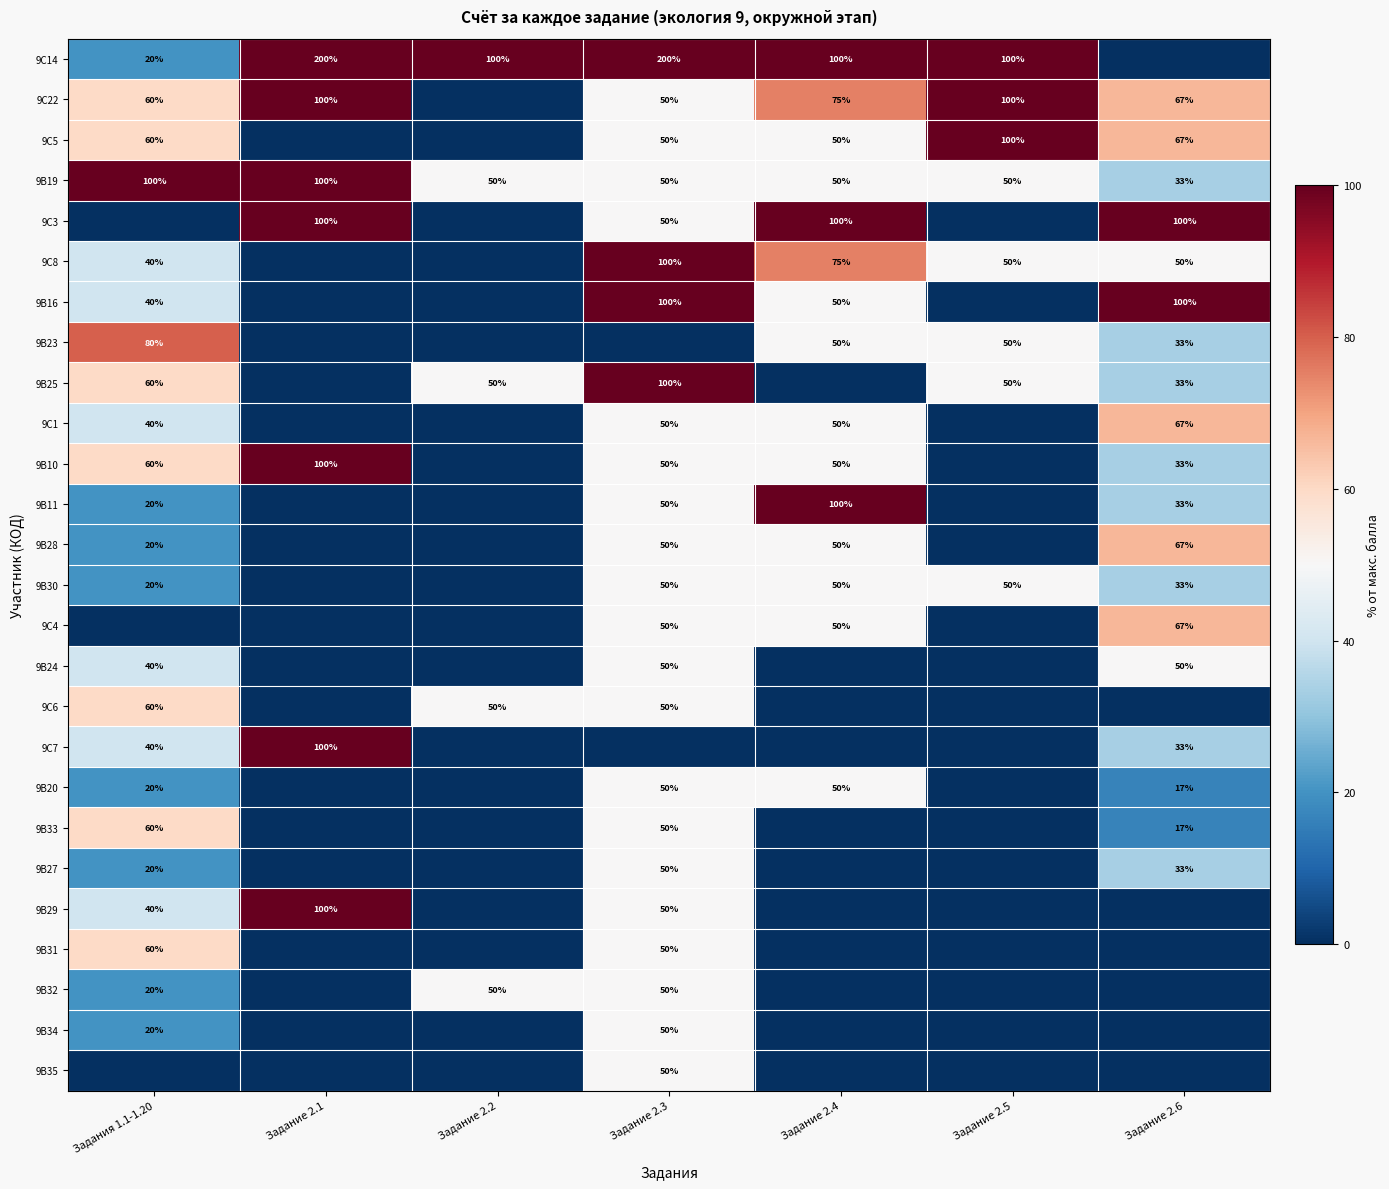

Which category has the lowest value across all series?

Задание 2.6